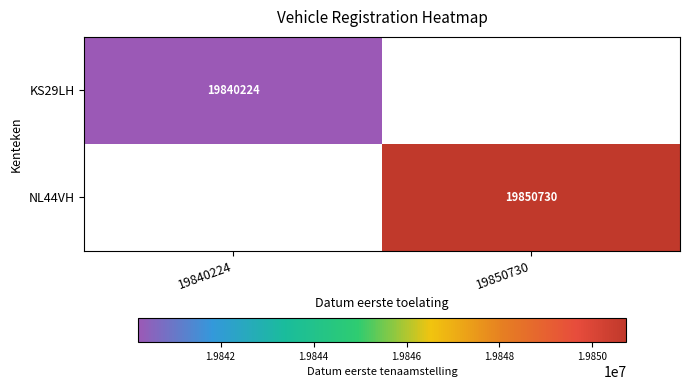

The value of NL44VH at 19850730 is 19850730. True or false?

True